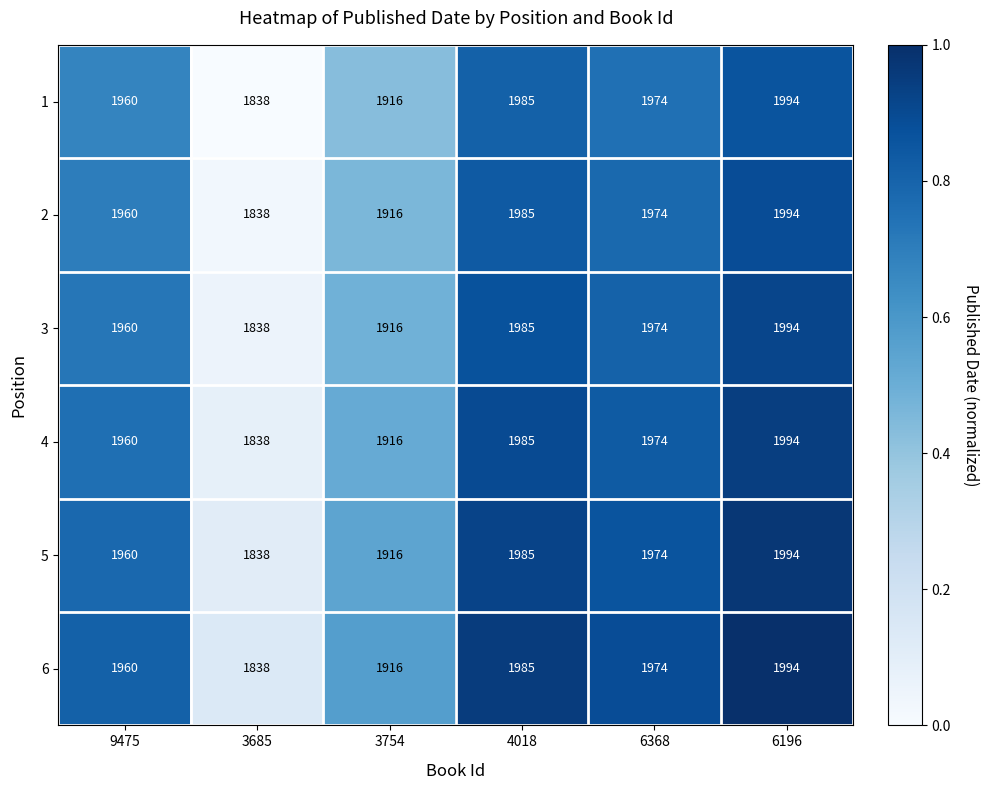

What is the spread (max minus min) of values at 9475?

0